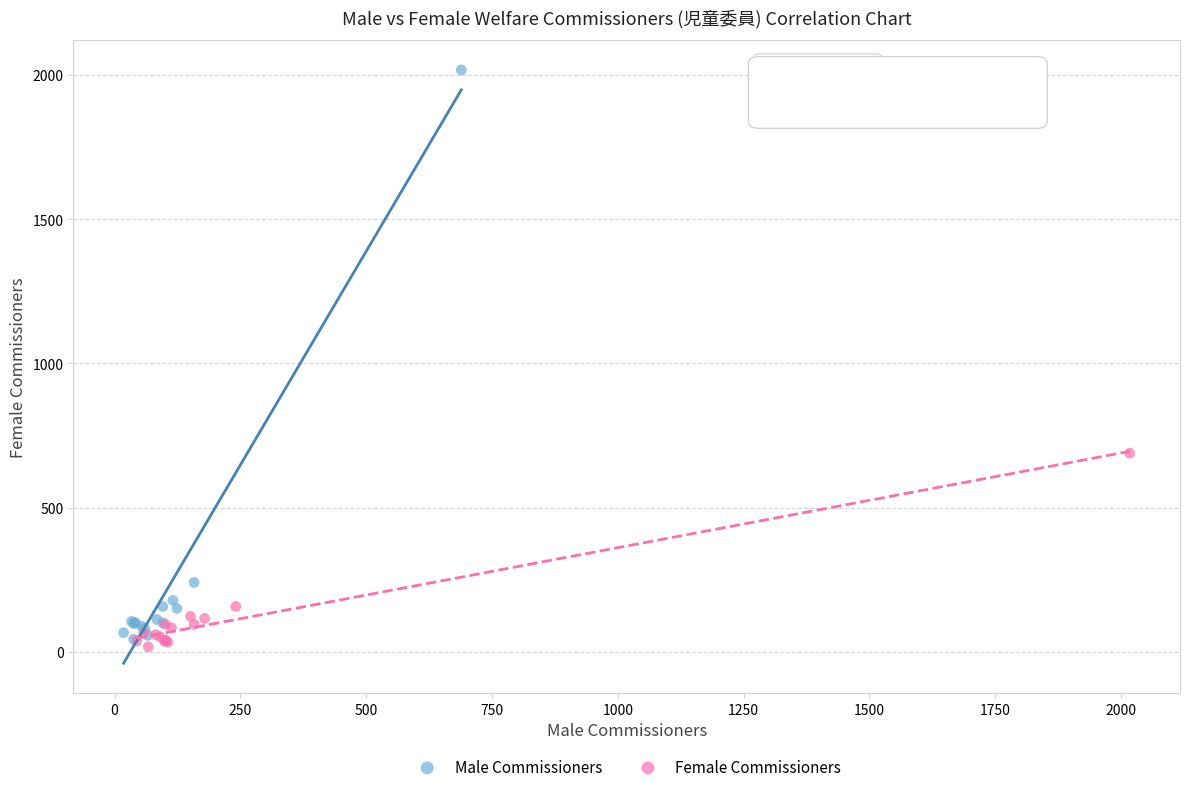

Which series has the largest Y range (max minus min)?

Male Commissioners